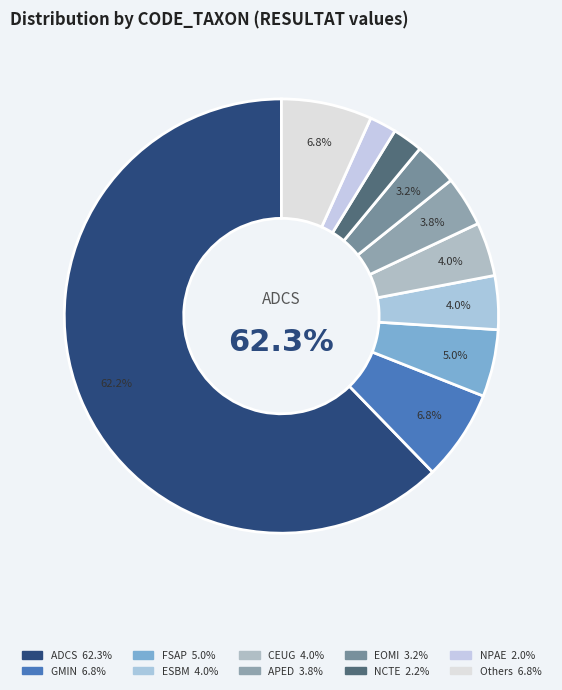

How many segments does this pie chart have?

10